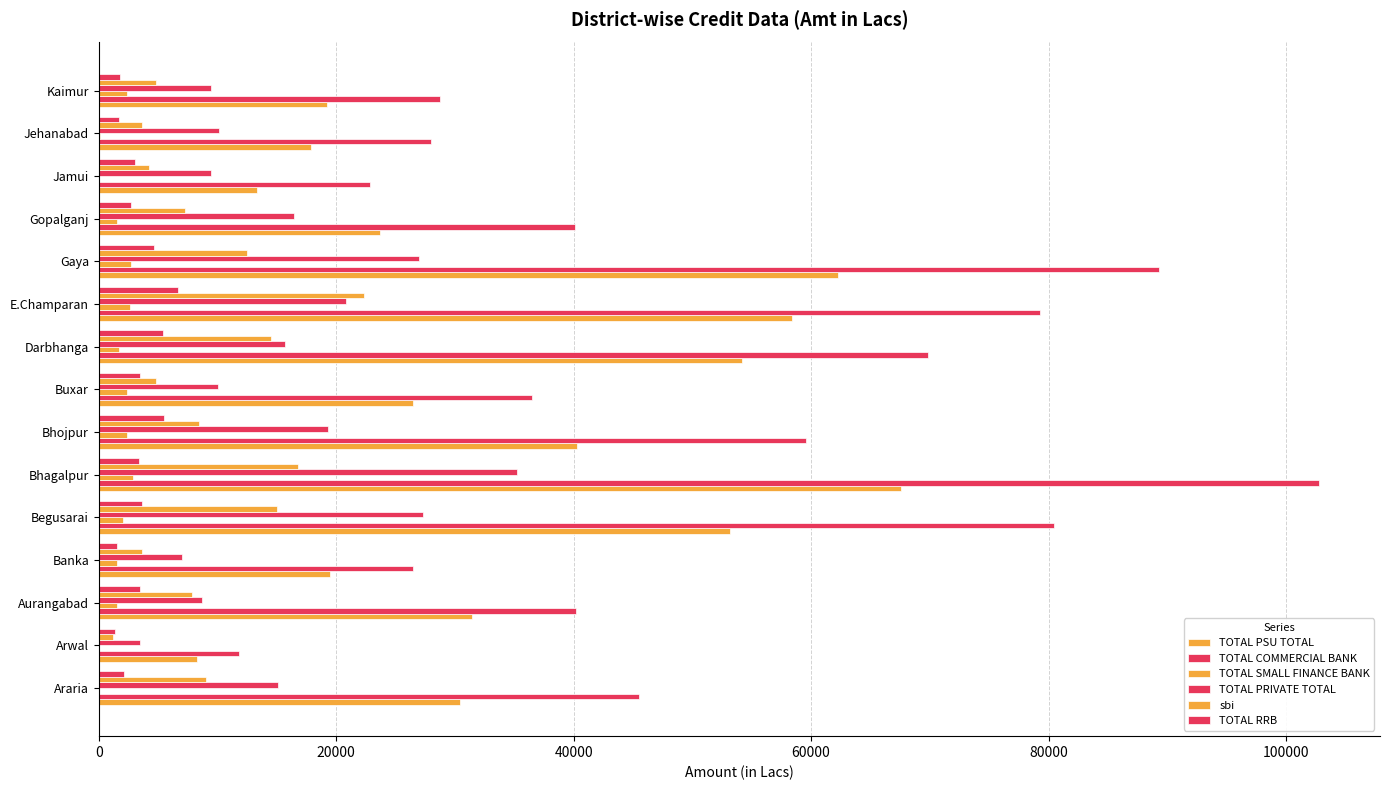

Count the number of data series in this chart.

6